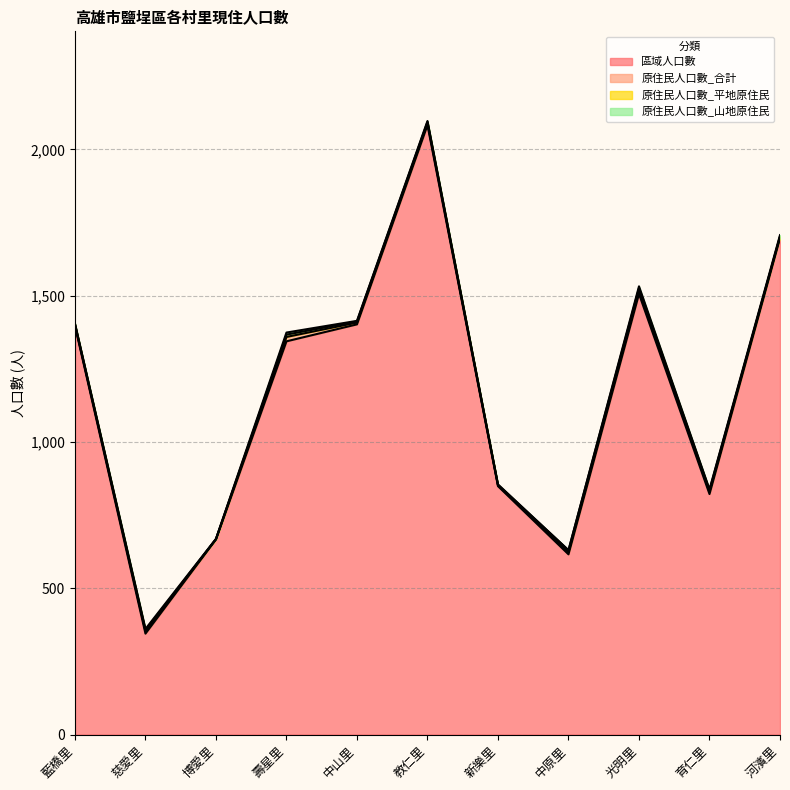

At which label does 原住民人口數_山地原住民 reach its peak?

壽星里